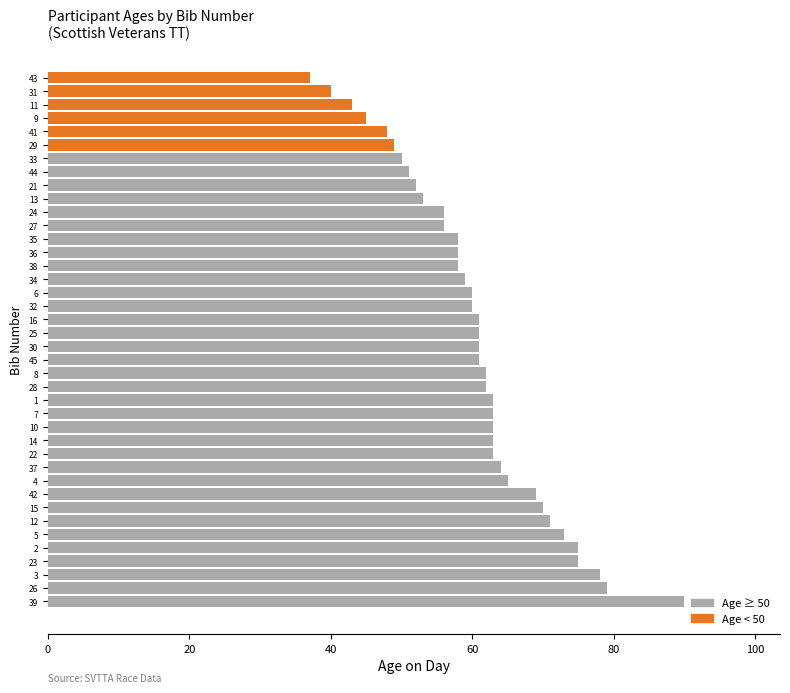

What is the sum of all values?

2425